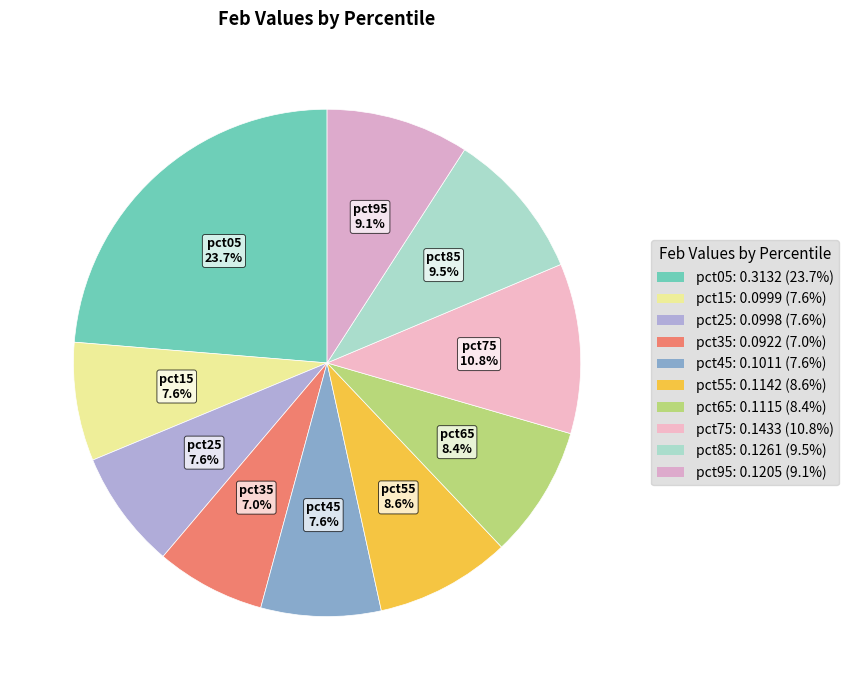

Combined, what portion of the pie is pct05 and pct55?

32.3%